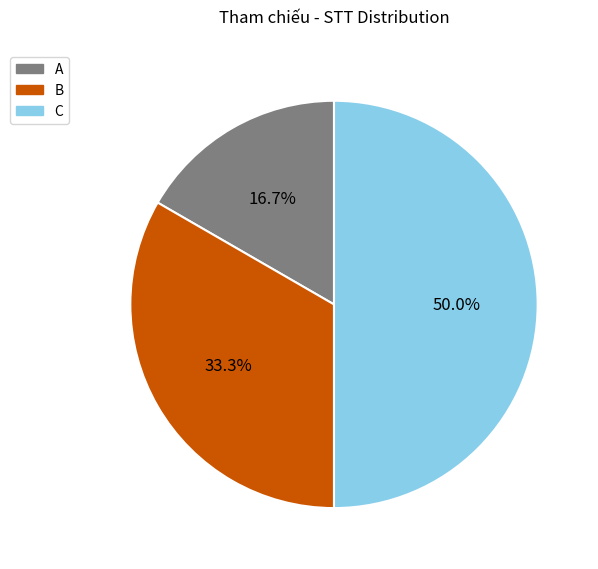

Is it true that A is 17% of the pie?

True